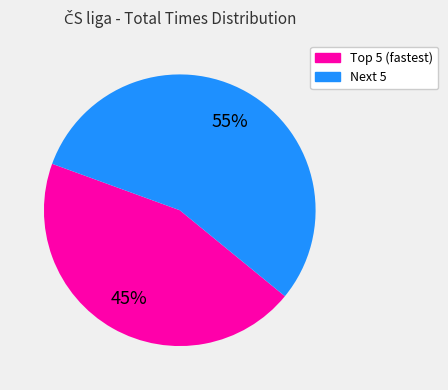

Does any single category account for the majority?

Yes